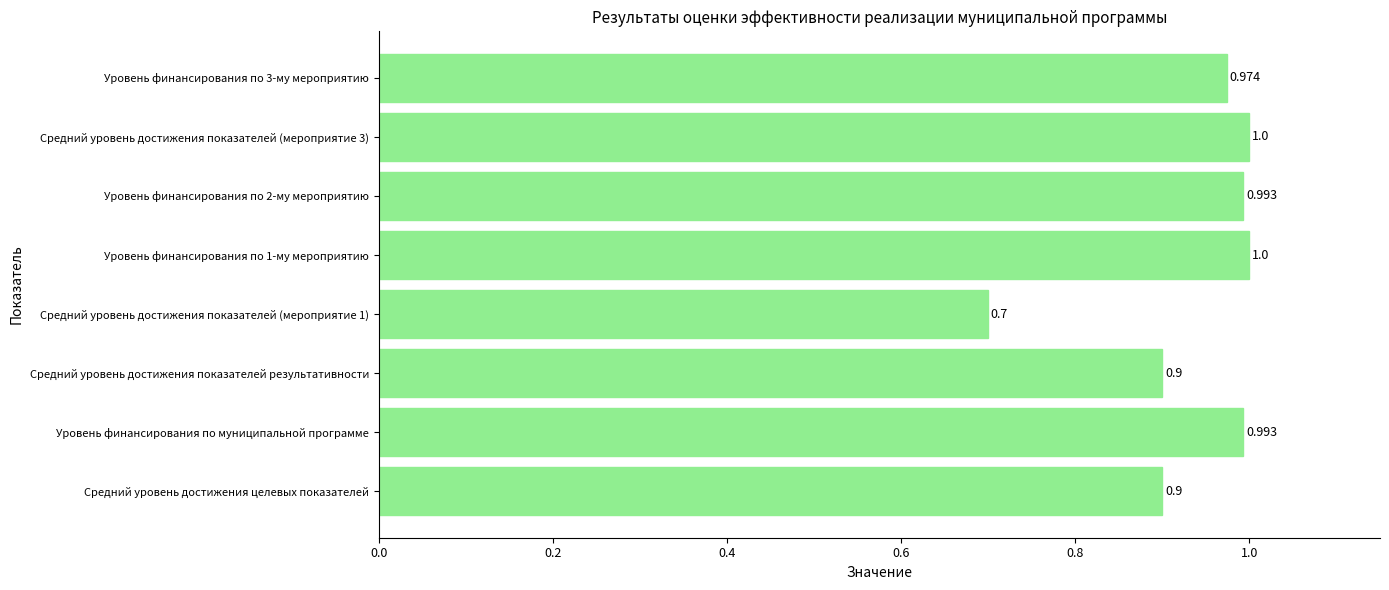

Which has a higher value, Уровень финансирования по 3-му мероприятию or Уровень финансирования по муниципальной программе?

Уровень финансирования по муниципальной программе